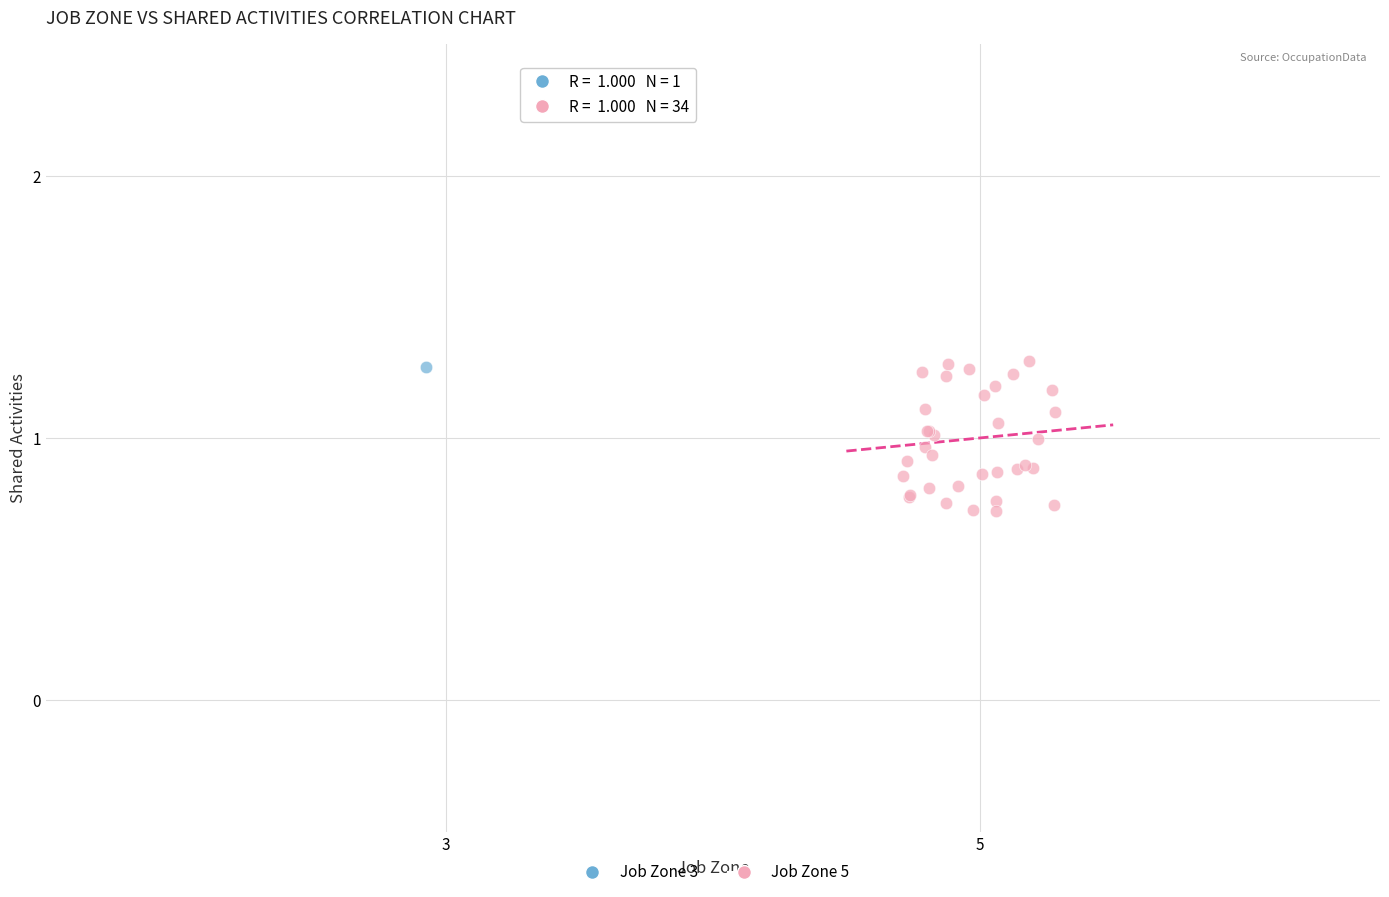

What are all the series names shown in the legend?

Job Zone 3, Job Zone 5